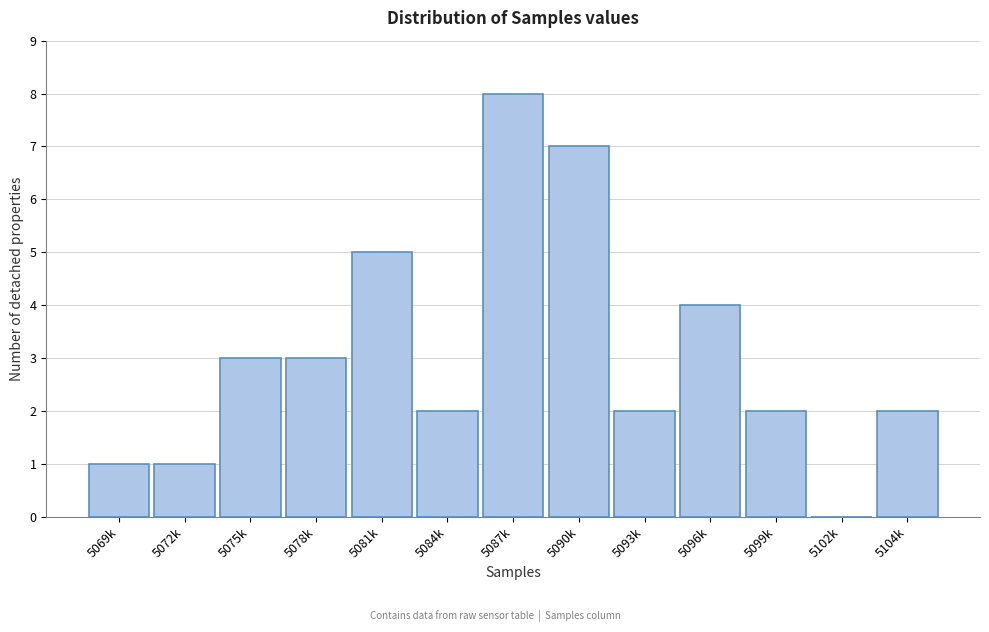

Reading right to left, what are all the values shown in this chart?

5104k=2	5102k=0	5099k=2	5096k=4	5093k=2	5090k=7	5087k=8	5084k=2	5081k=5	5078k=3	5075k=3	5072k=1	5069k=1